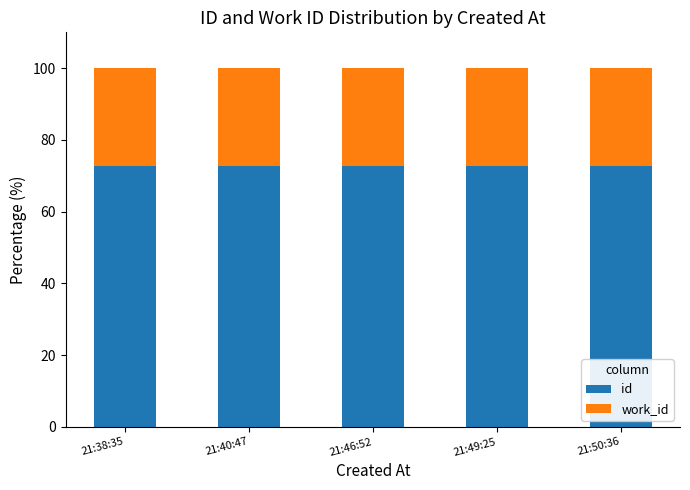

Reading left to right, what are the values for id?

72.6	72.6	72.6	72.6	72.6